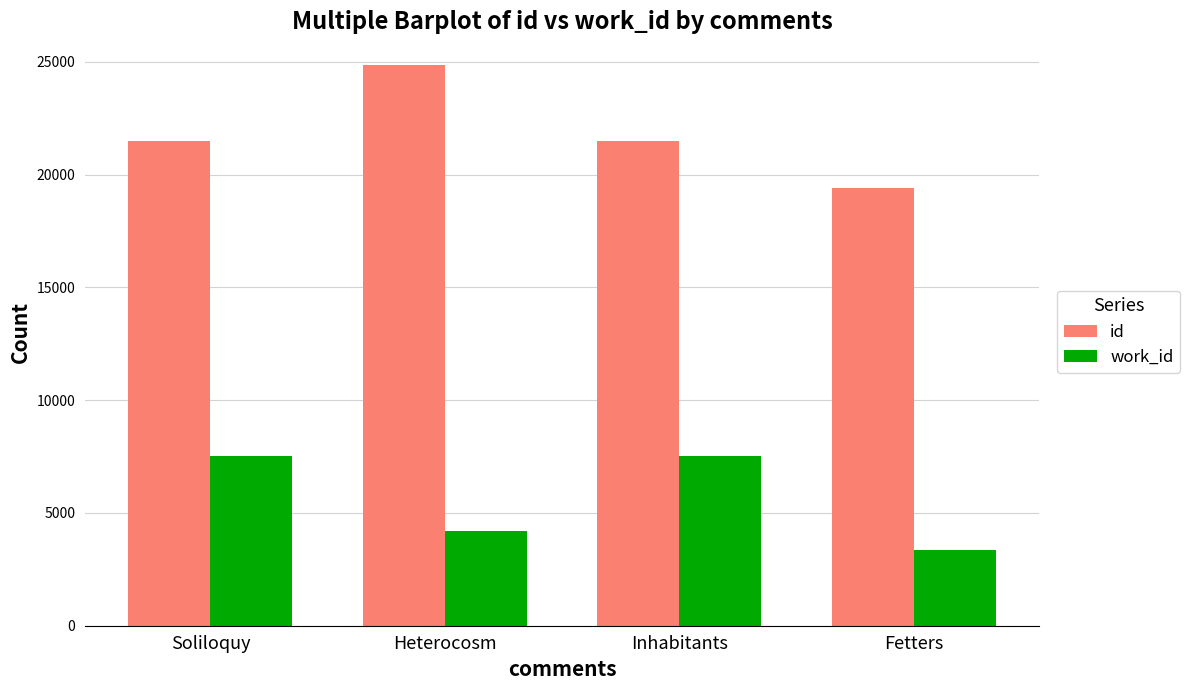

What are all the series names shown in the legend?

id, work_id